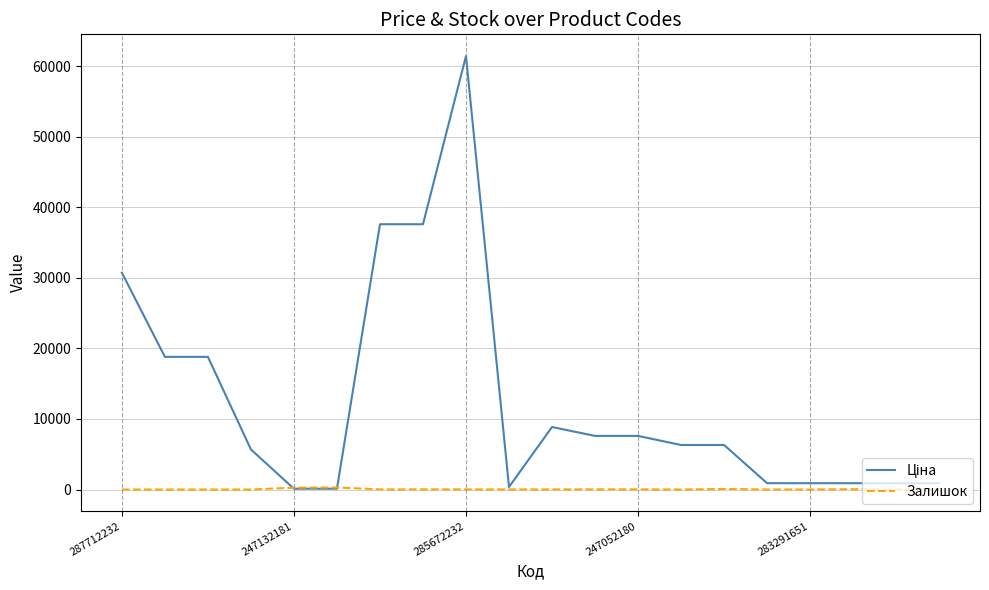

What is the sum of all Залишок values?

836.0